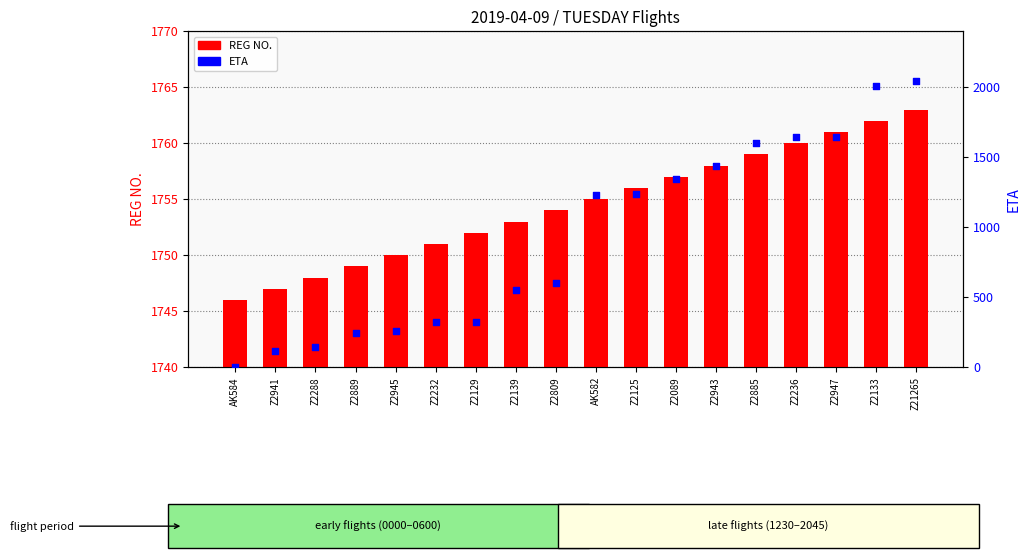

At which category is the sum across all series the highest?

Z21265